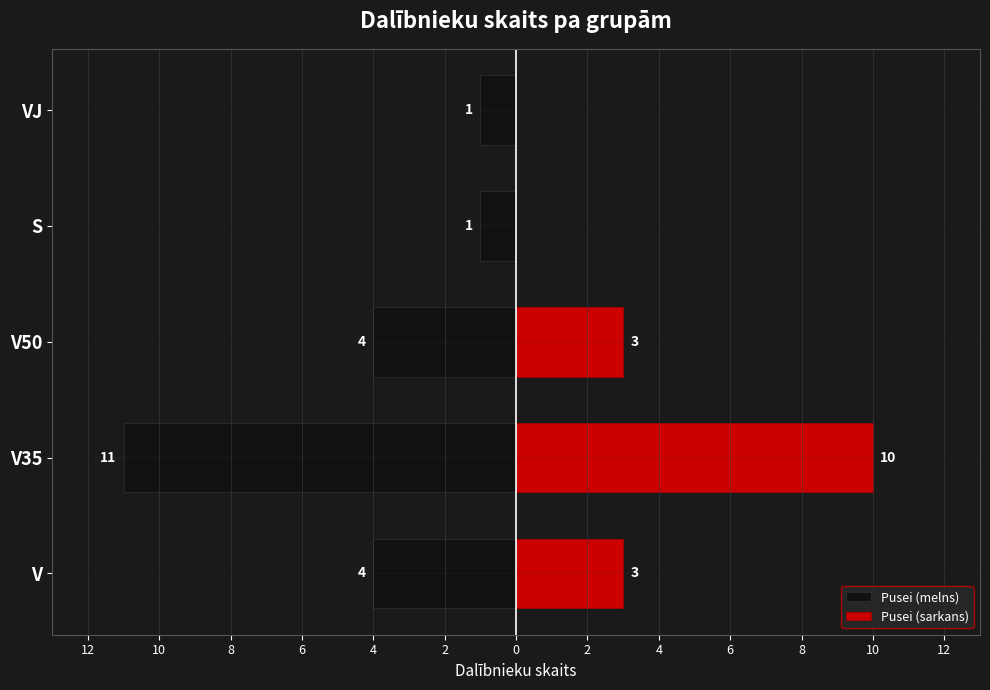

What is the value of the Pusei (sarkans) bar at the 3rd from the left?

3